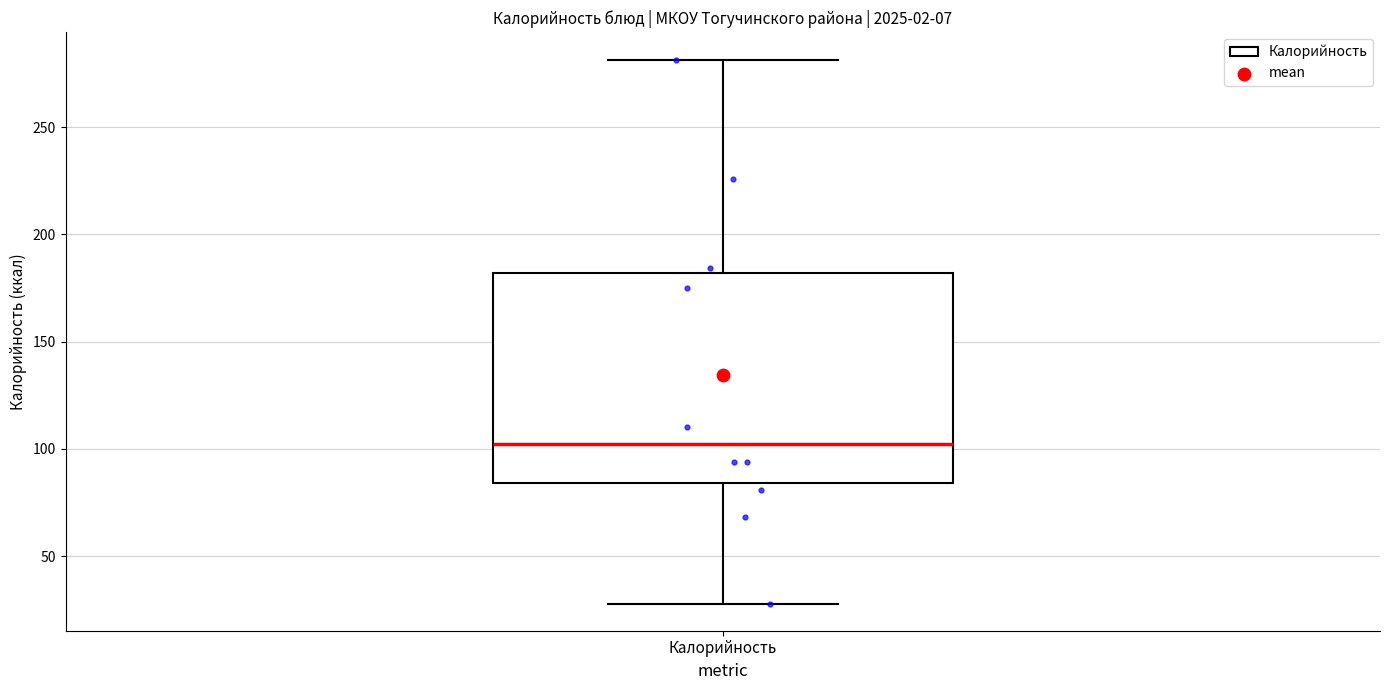

Transcribe this box plot: give where the median line is, the range the box spans, and where the two whiskers end, as read against the y-axis. The values are not printed on the chart, so give them approximately, as read against the axis.

median 100, box 85 to 180, whiskers 30 to 280